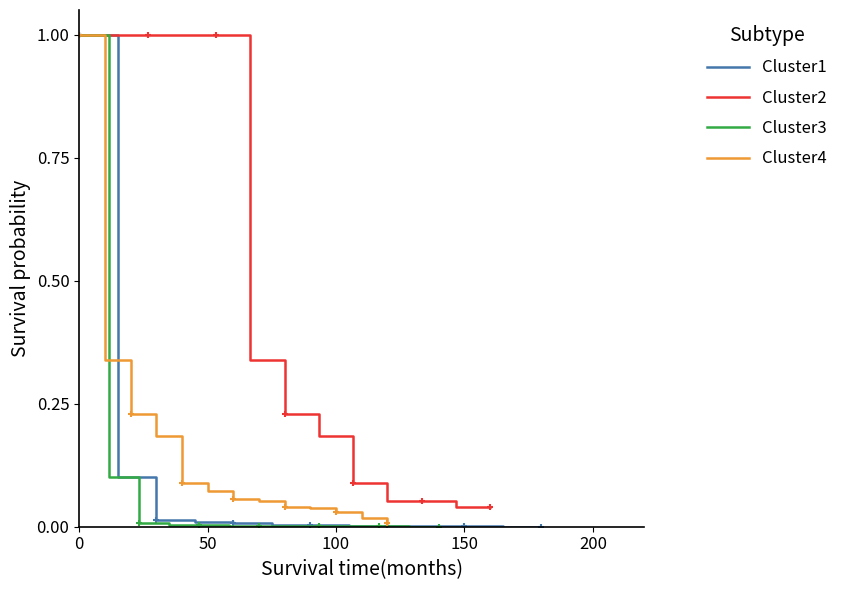

Is it true that Cluster4 equals 0.0 at 12?

False